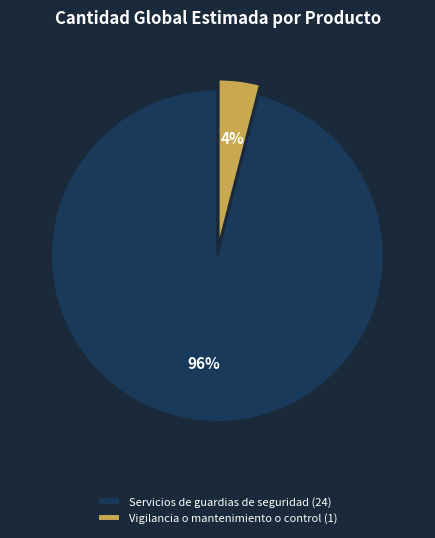

Is it true that Servicios de guardias de seguridad is 96% of the pie?

True